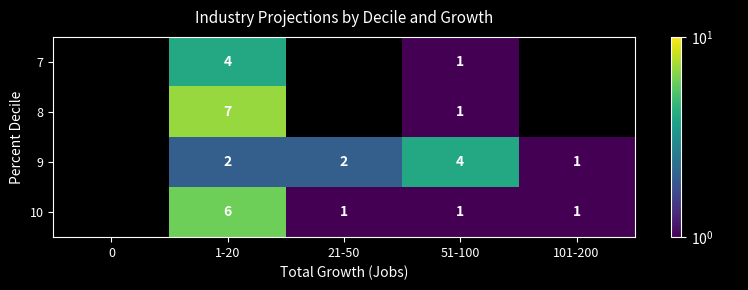

How many distinct data groups are displayed?

4